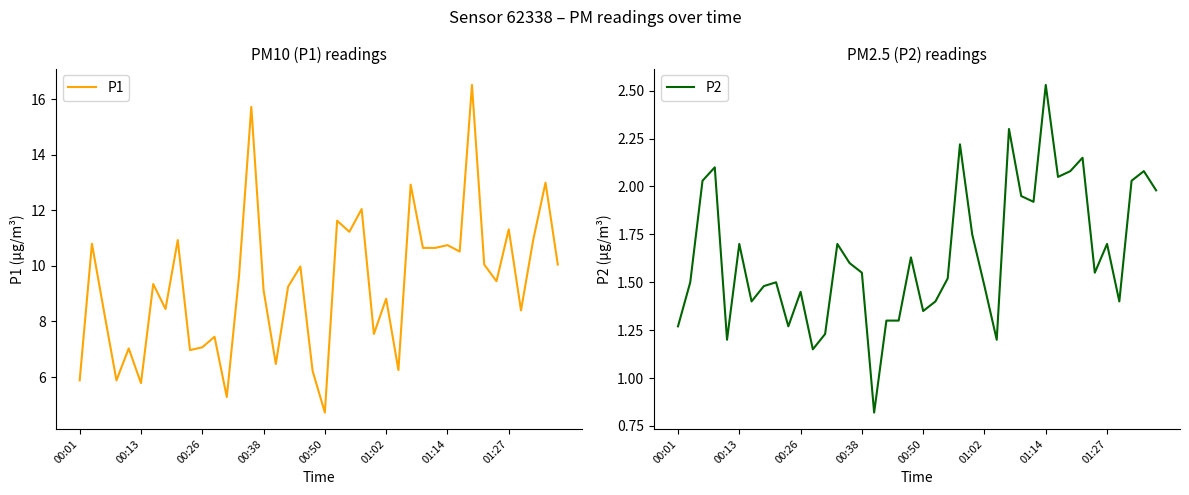

At 28, list the series in order from largest to smallest.

P1, P2